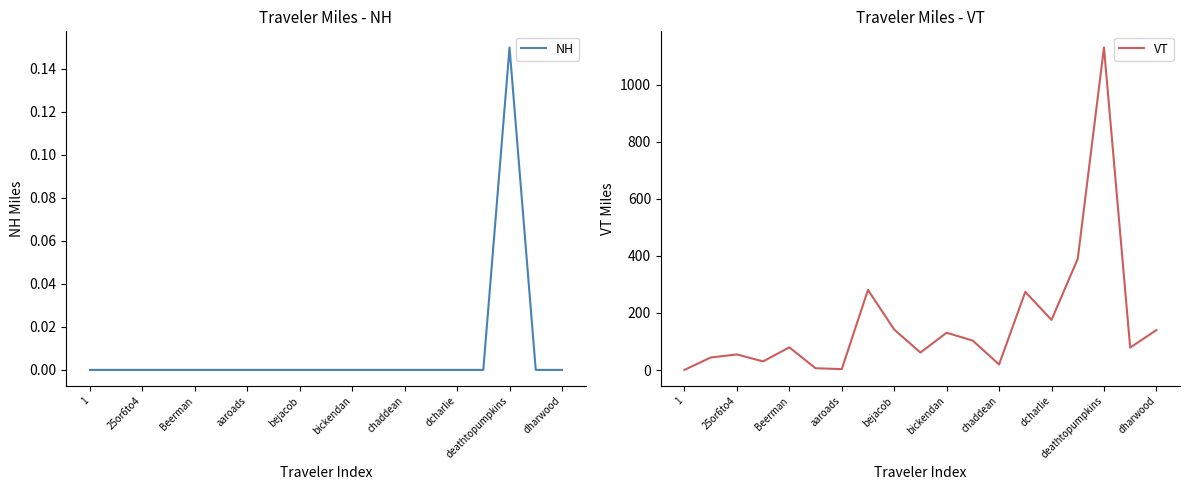

What is the greatest value displayed?

1130.6